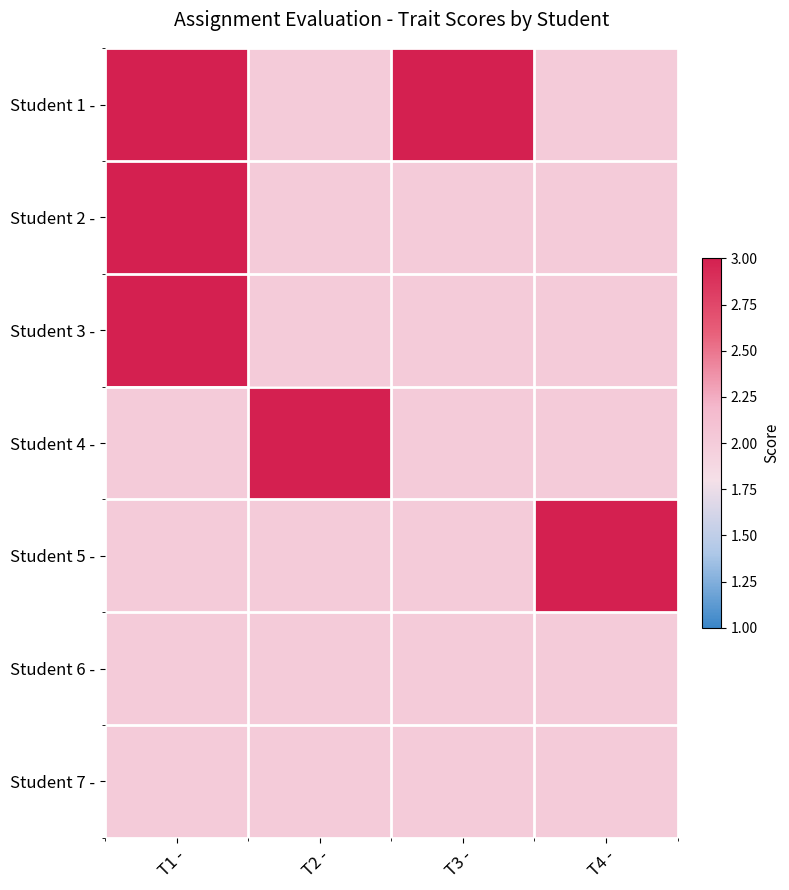

Reading left to right, list all the values displayed in this chart.

Student 1 -: T1 -=3	T2 -=2	T3 -=3	T4 -=2
Student 2 -: T1 -=3	T2 -=2	T3 -=2	T4 -=2
Student 3 -: T1 -=3	T2 -=2	T3 -=2	T4 -=2
Student 4 -: T1 -=2	T2 -=3	T3 -=2	T4 -=2
Student 5 -: T1 -=2	T2 -=2	T3 -=2	T4 -=3
Student 6 -: T1 -=2	T2 -=2	T3 -=2	T4 -=2
Student 7 -: T1 -=2	T2 -=2	T3 -=2	T4 -=2